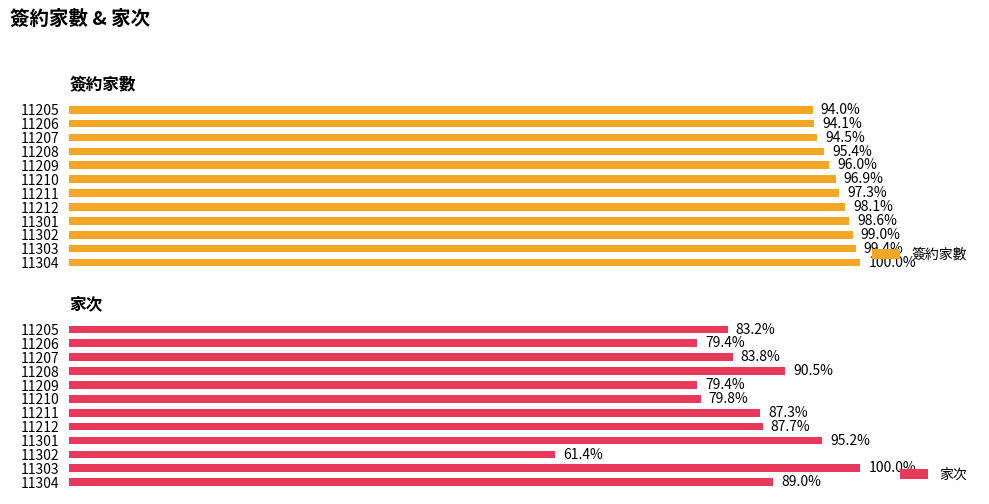

Rank the series by their maximum value, from lowest to highest.

簽約家數, 家次